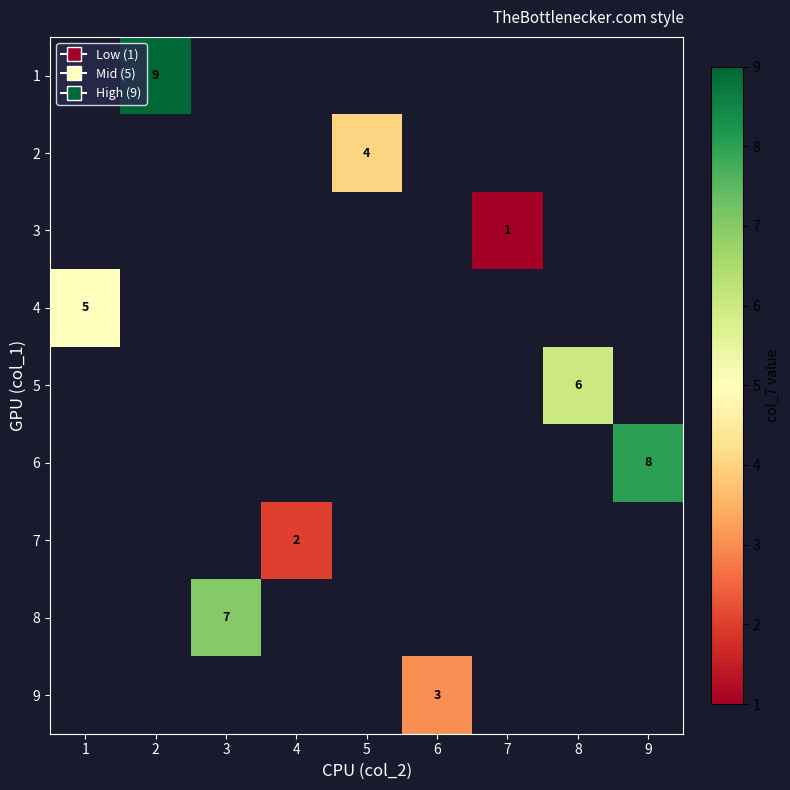

The value of 4 at 1 is 5. True or false?

True